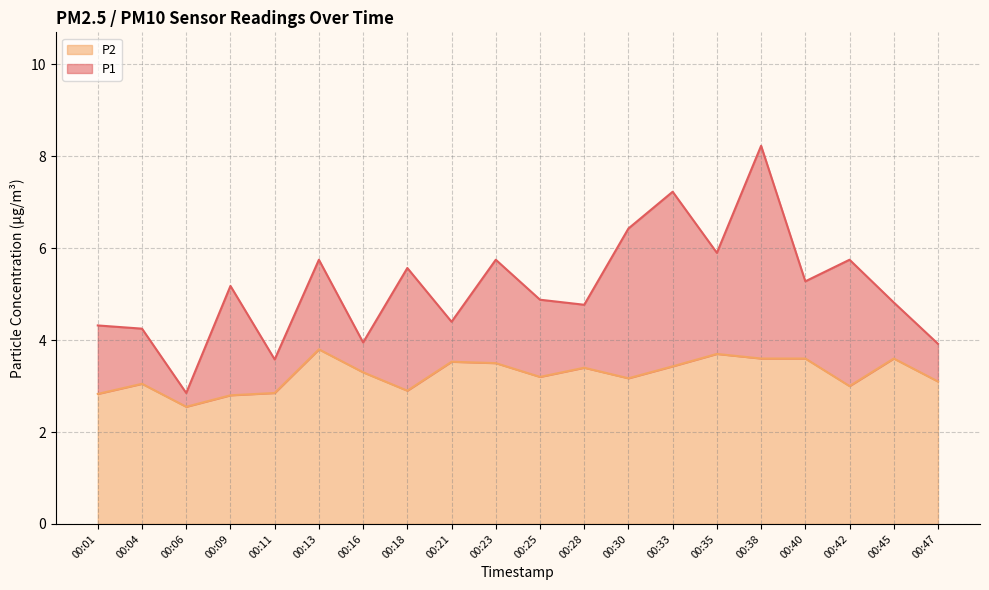

In P2, how many points are higher than both neighbors (excluding endpoints)?

6